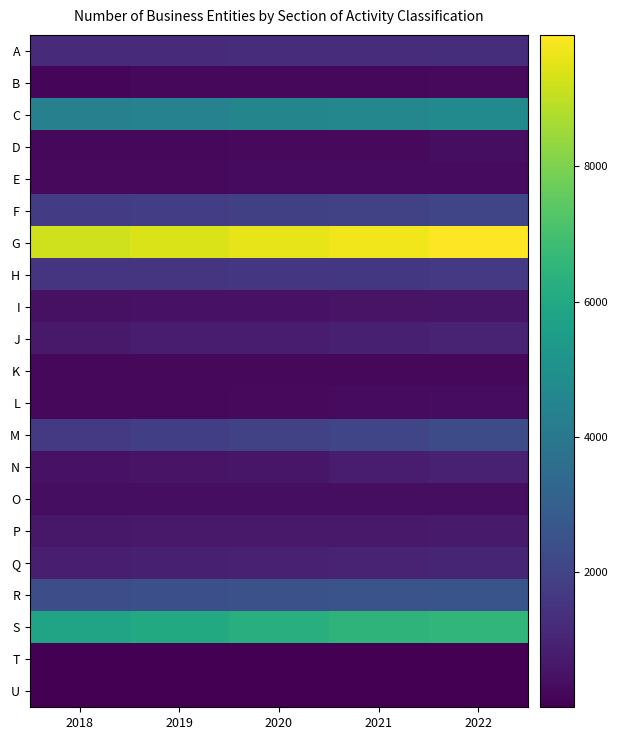

Rank the series by their maximum value, from highest to lowest.

G, S, C, R, M, F, H, A, Q, J, N, P, I, D, O, L, E, B, K, T, U